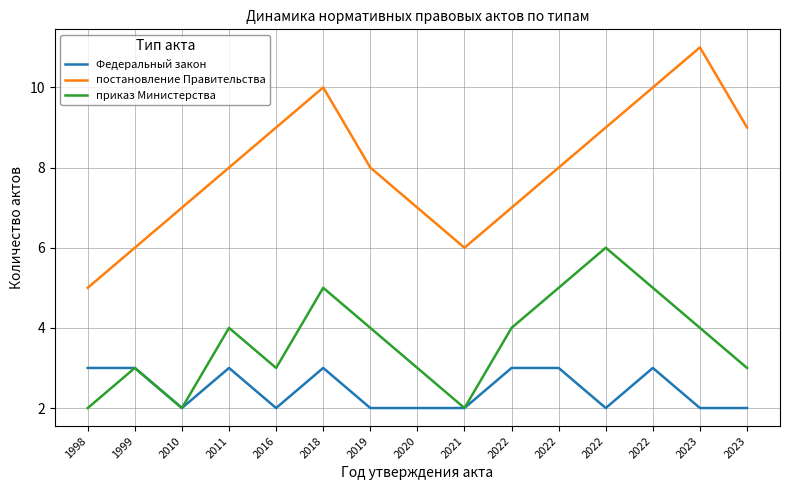

How many lines are shown in the chart?

3